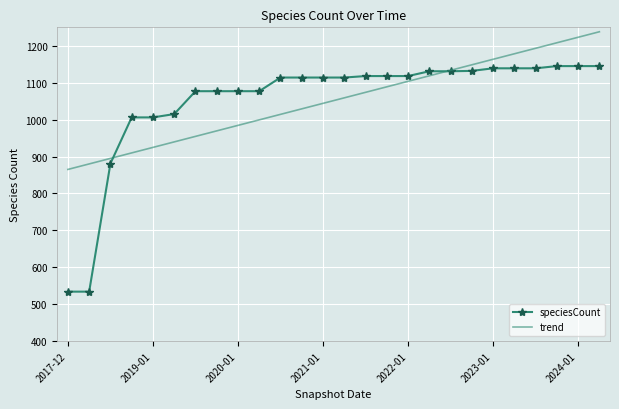

Which series has the widest spread of values?

speciesCount